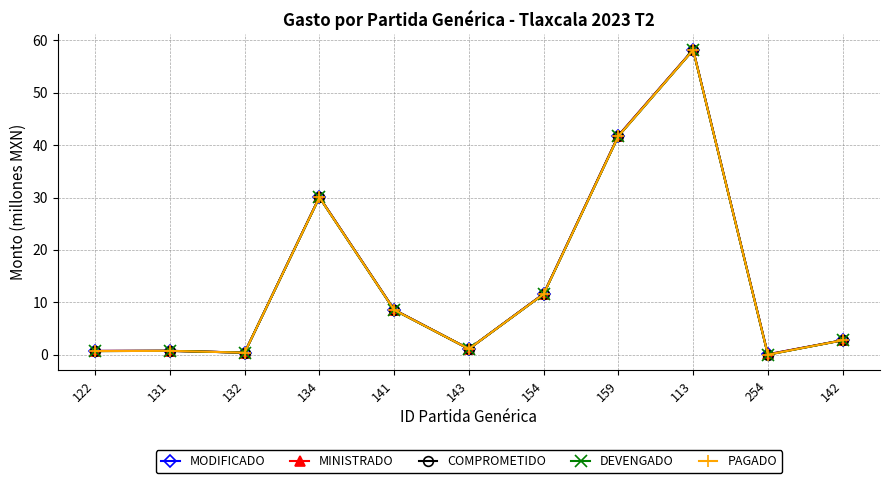

How many interior local peaks does the PAGADO series have?

3